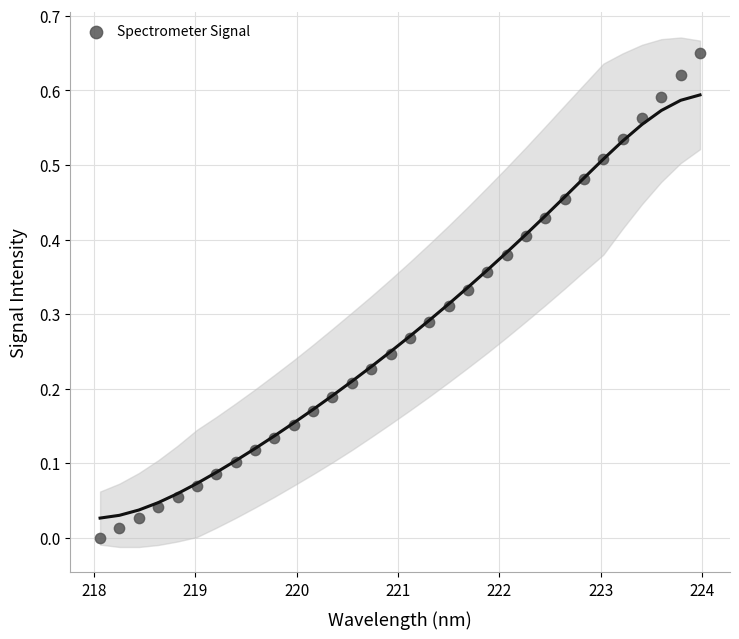

What is the range of X values (max minus min)?

5.9